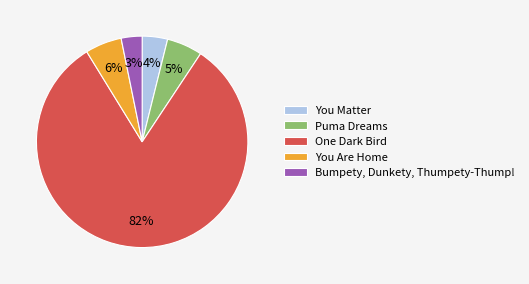

Between Bumpety, Dunkety, Thumpety-Thump! and You Are Home, which is larger?

You Are Home